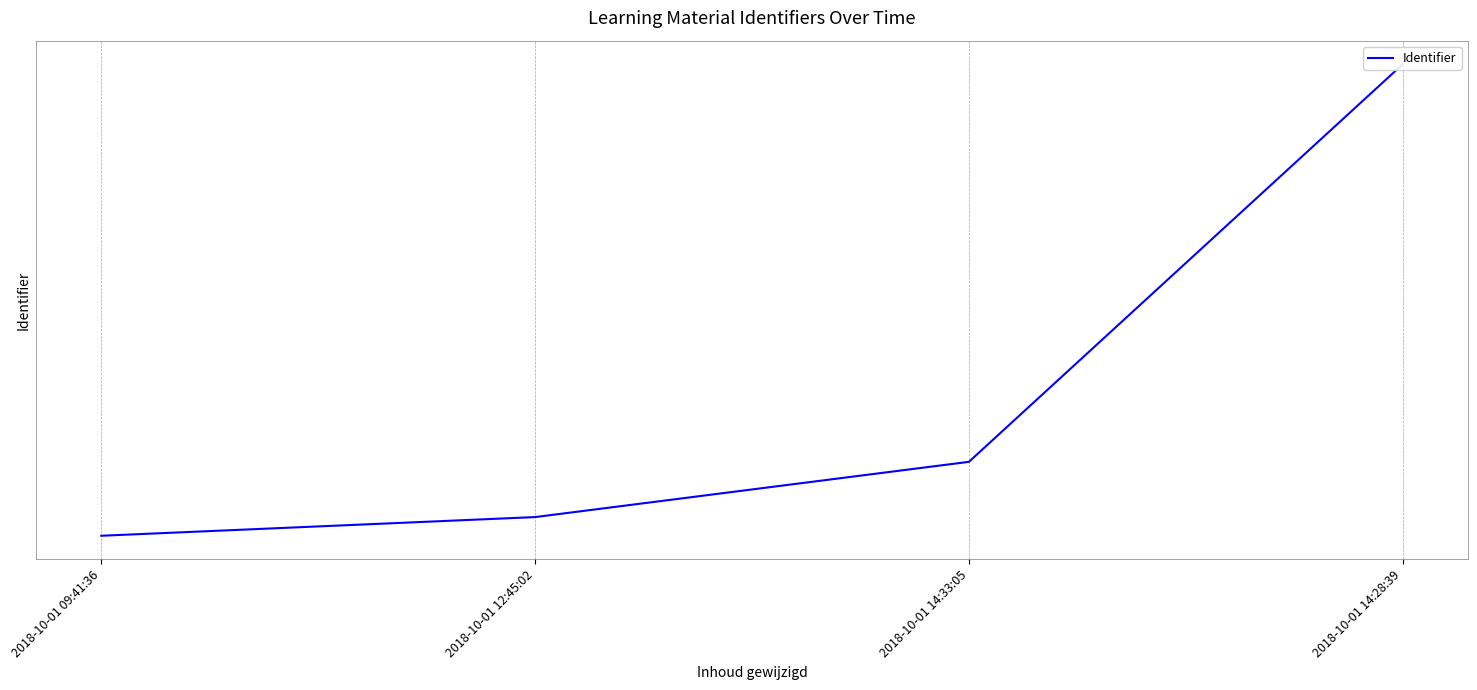

What is the greatest value displayed?

4679318